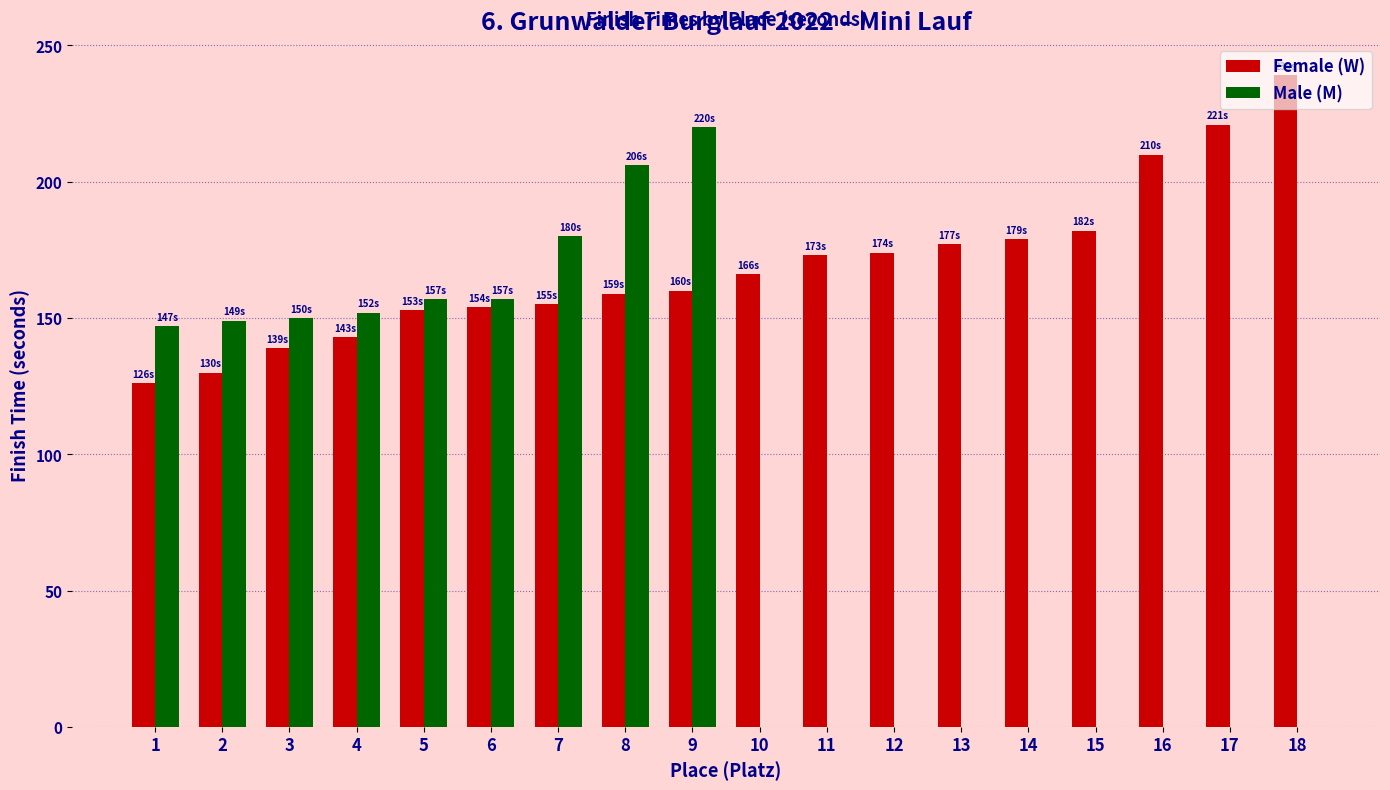

True or false: Male (M) has a value of 107 at 13.

False